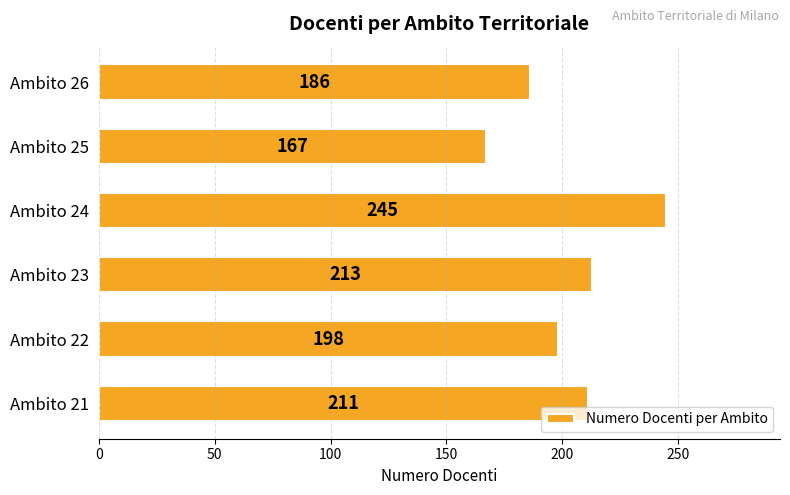

True or false: the data shows 167 at Ambito 25.

True